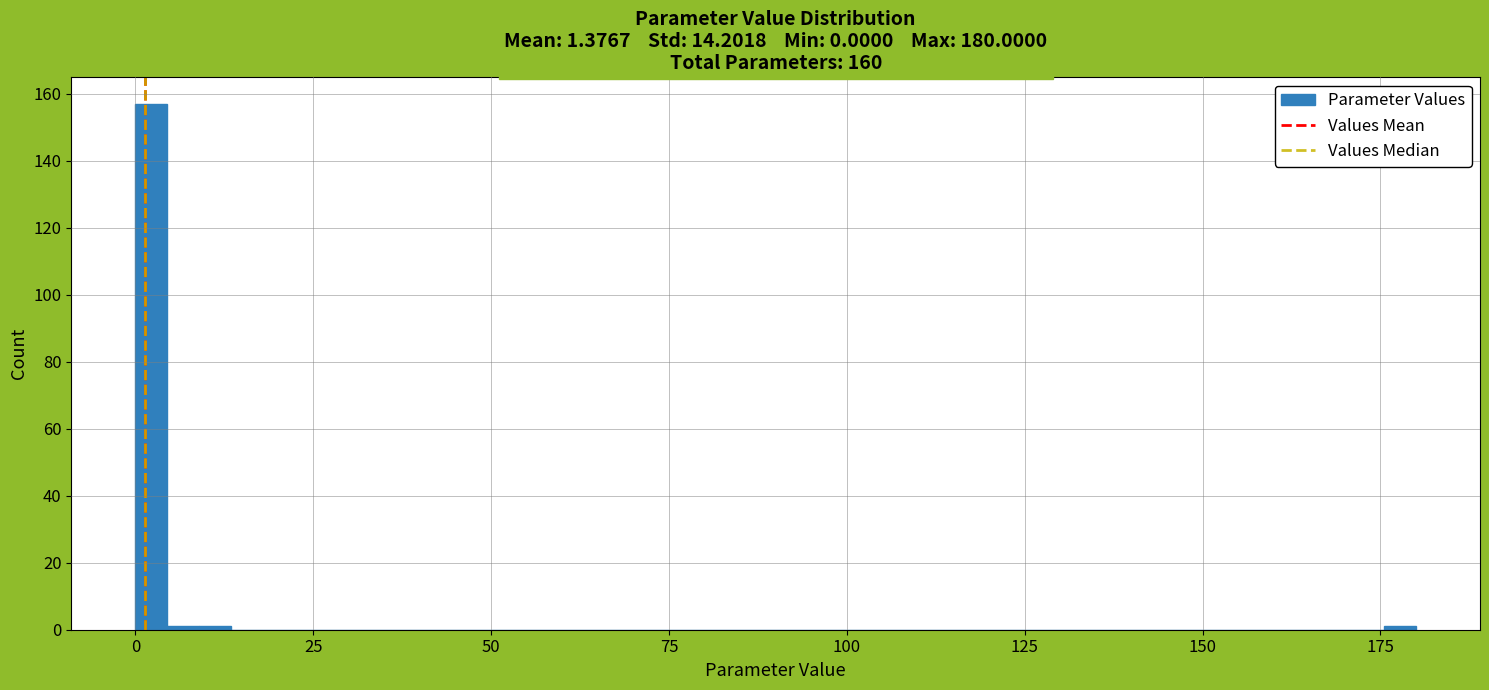

Around what value on the x-axis is the tallest bar? Give the approximate position of its centre, as read against the axis.

0